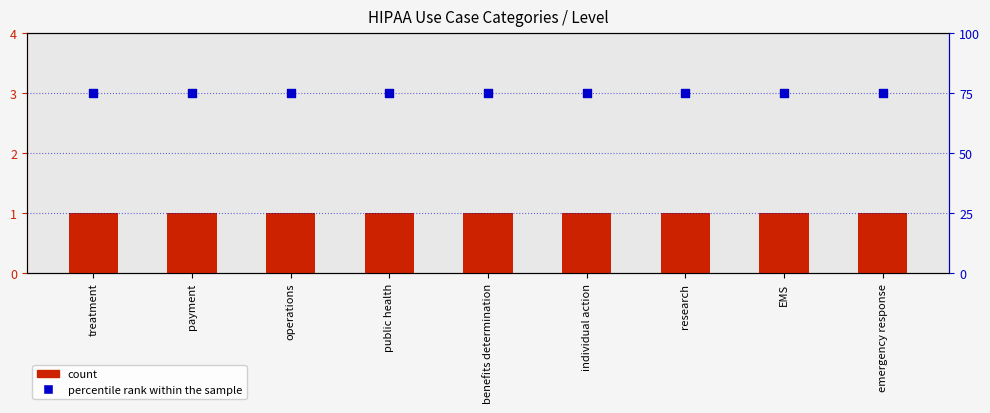

What is the total value across all series at payment?

76